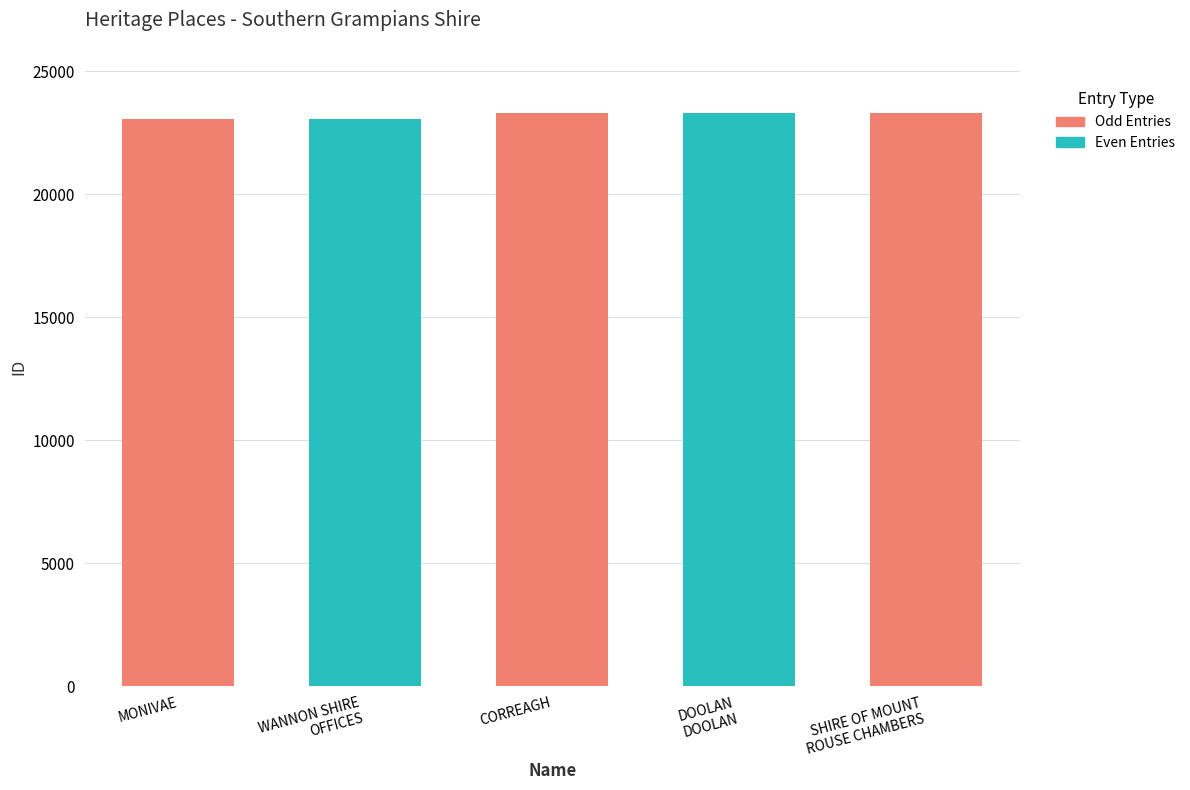

What is the average value?

23213